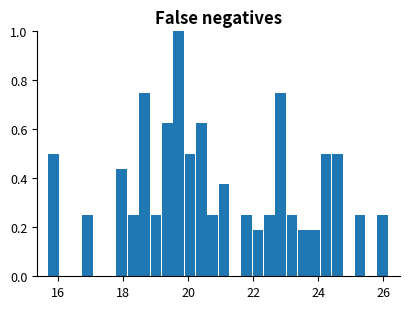

Around what value on the x-axis is the tallest bar? Give the approximate position of its centre, as read against the axis.

19.8